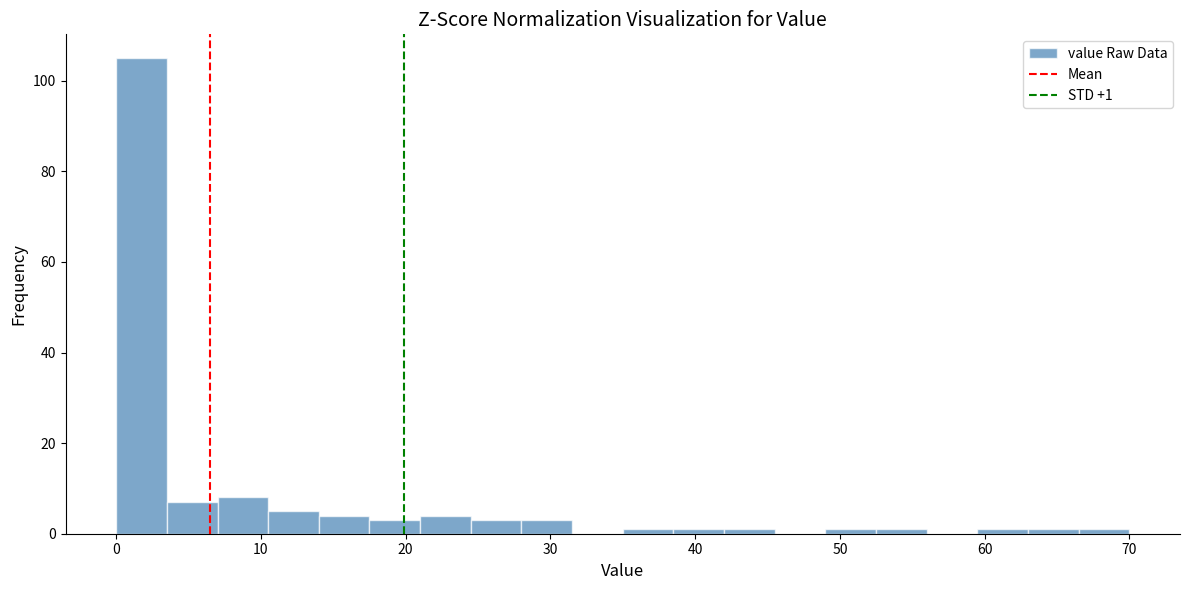

Around what value on the x-axis is the tallest bar? Give the approximate position of its centre, as read against the axis.

2